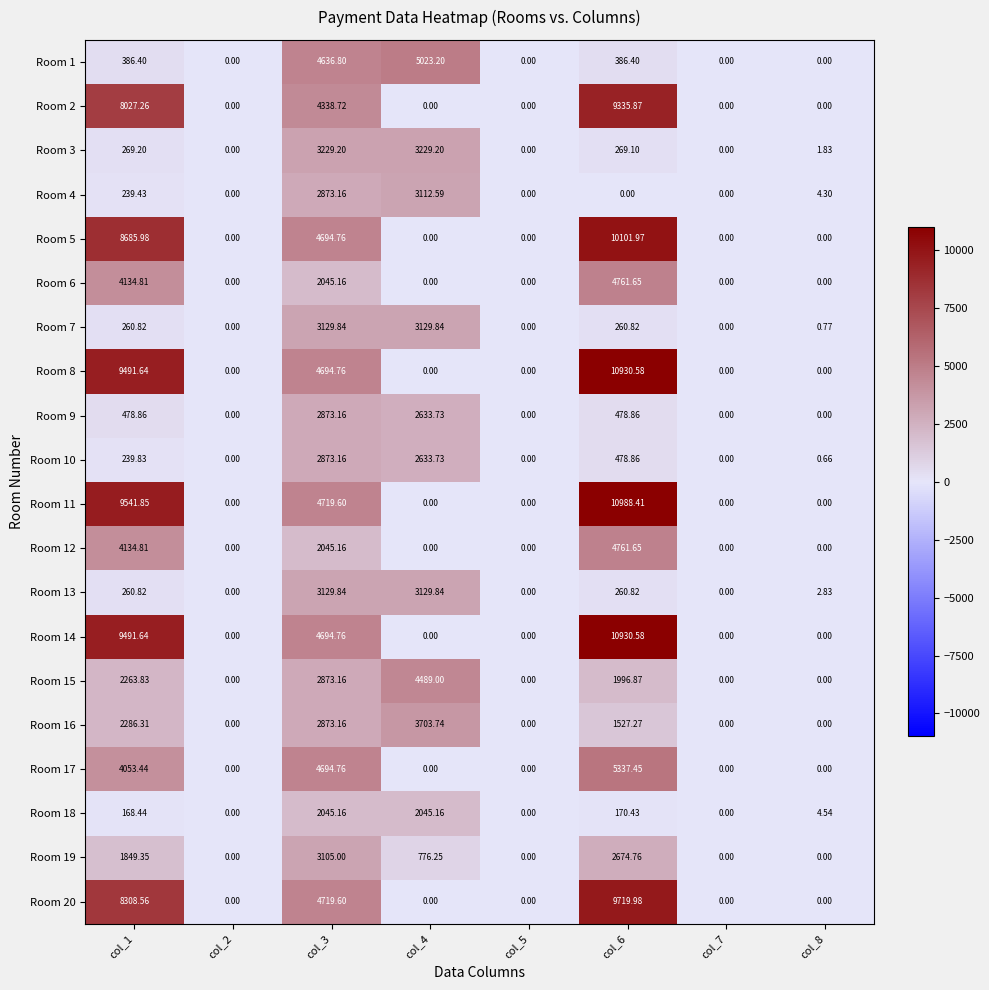

Which series has the widest spread of values?

Room 11